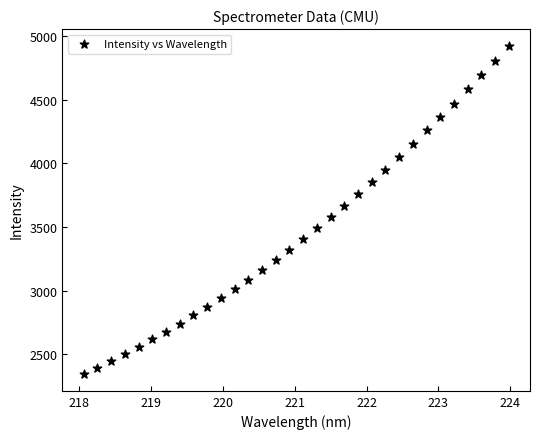

What is the range of X values (max minus min)?

5.9